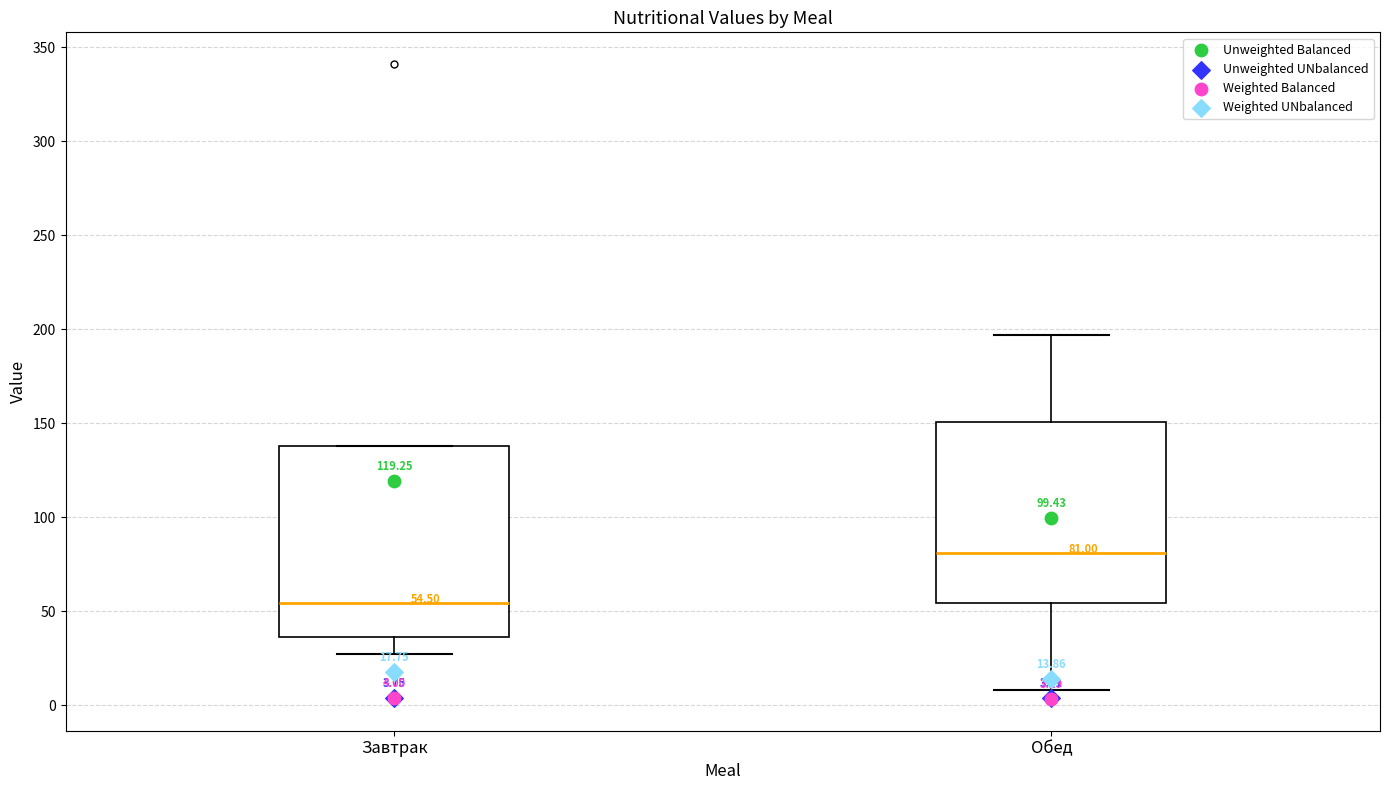

Comparing the boxes themselves (not the whiskers), which one is the tallest?

Завтрак